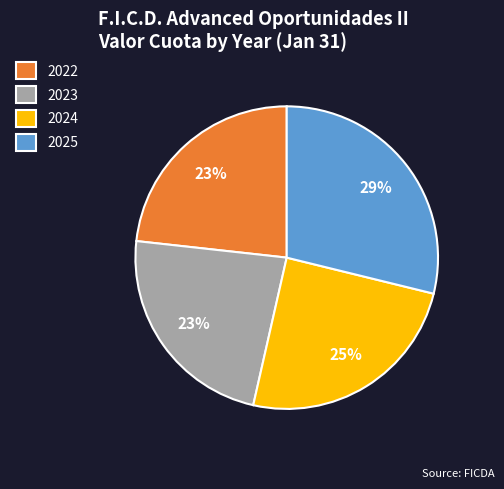

True or false: 2024 accounts for 30% of the total.

False